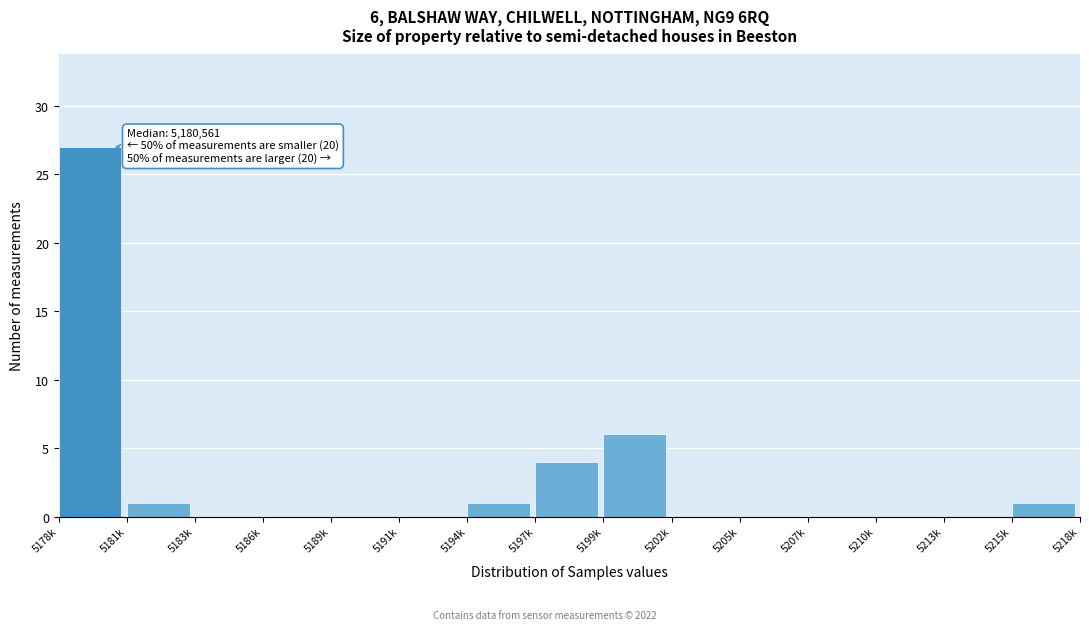

Reading right to left, list all the values displayed in this chart.

5215k=1	5213k=0	5210k=0	5207k=0	5205k=0	5202k=0	5199k=6	5197k=4	5194k=1	5191k=0	5189k=0	5186k=0	5183k=0	5181k=1	5178k=27